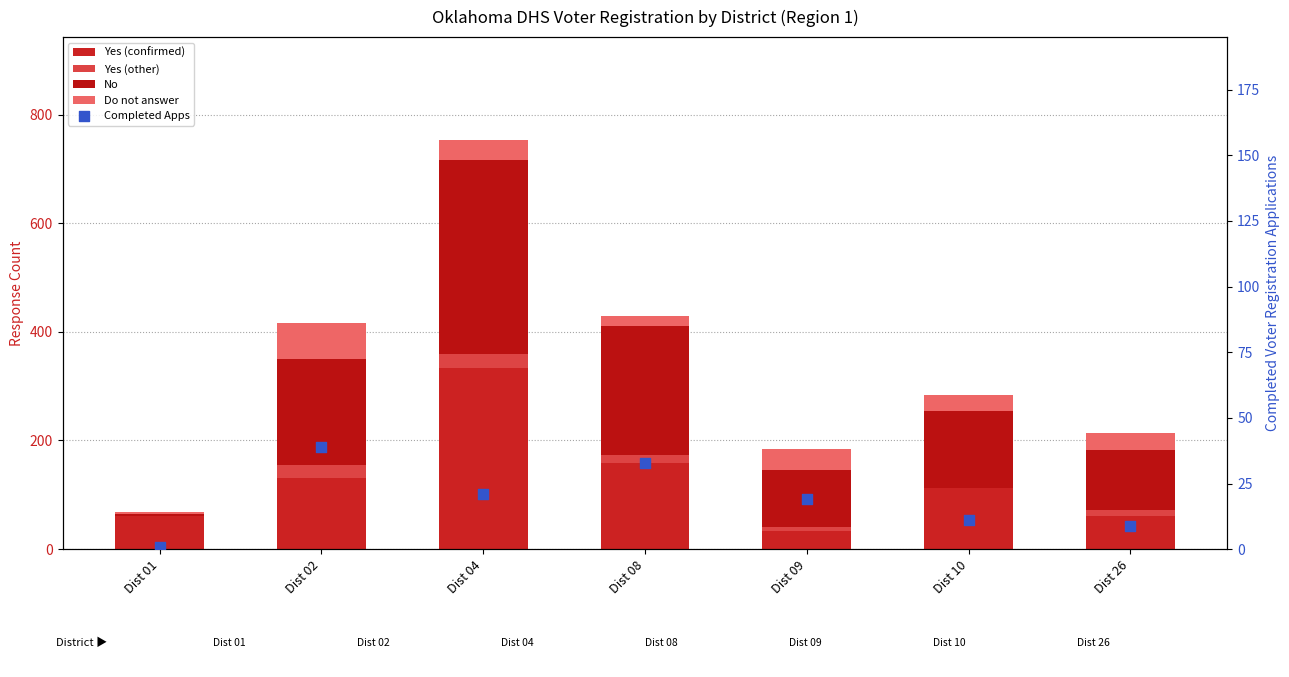

At which category is the sum across all series the highest?

Dist 04